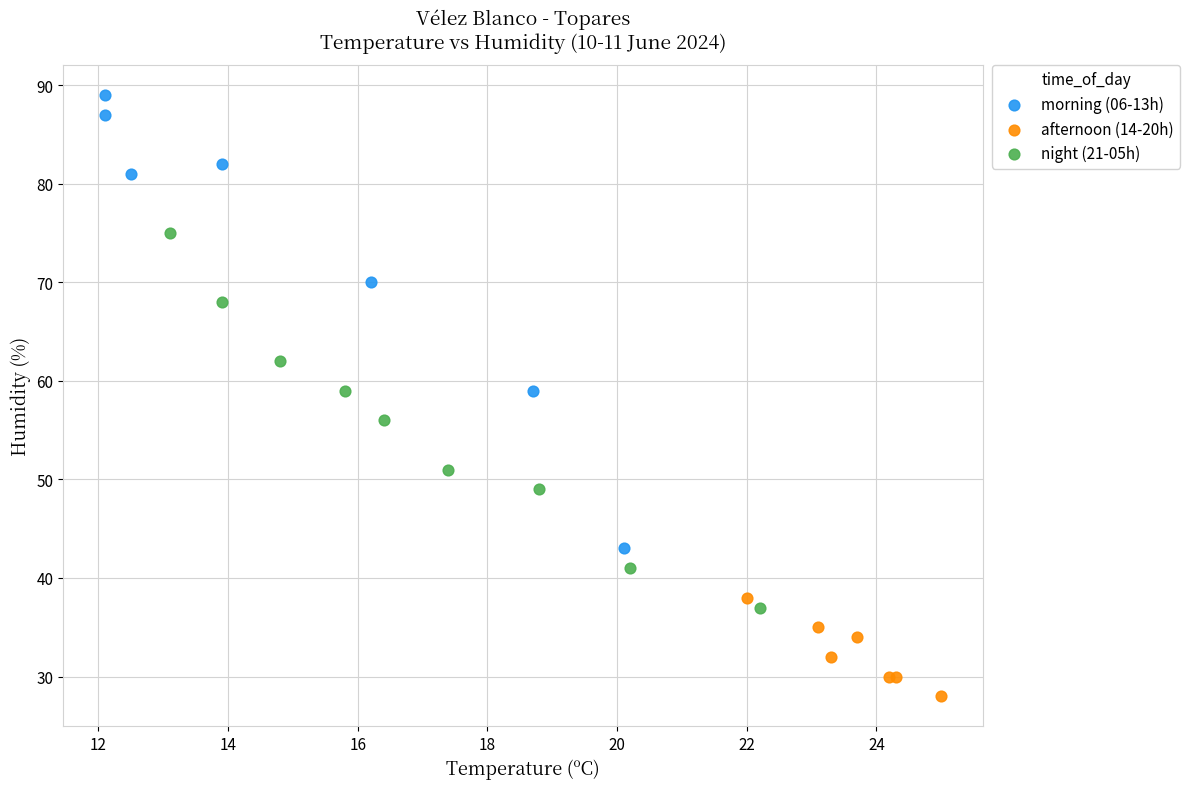

Which series contains the highest Y value?

morning (06-13h)